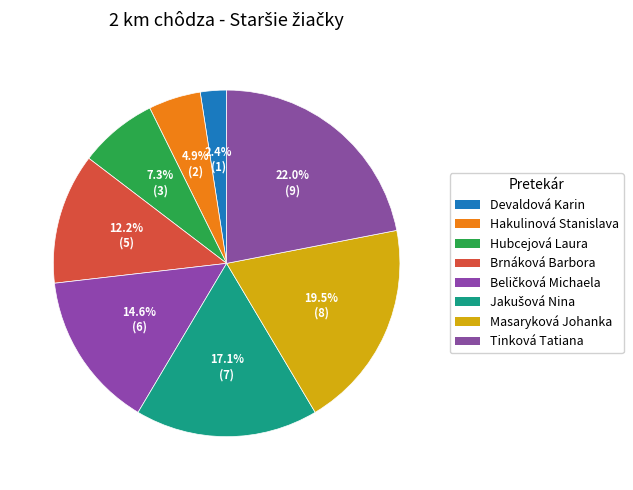

How many slices are in this pie chart?

8